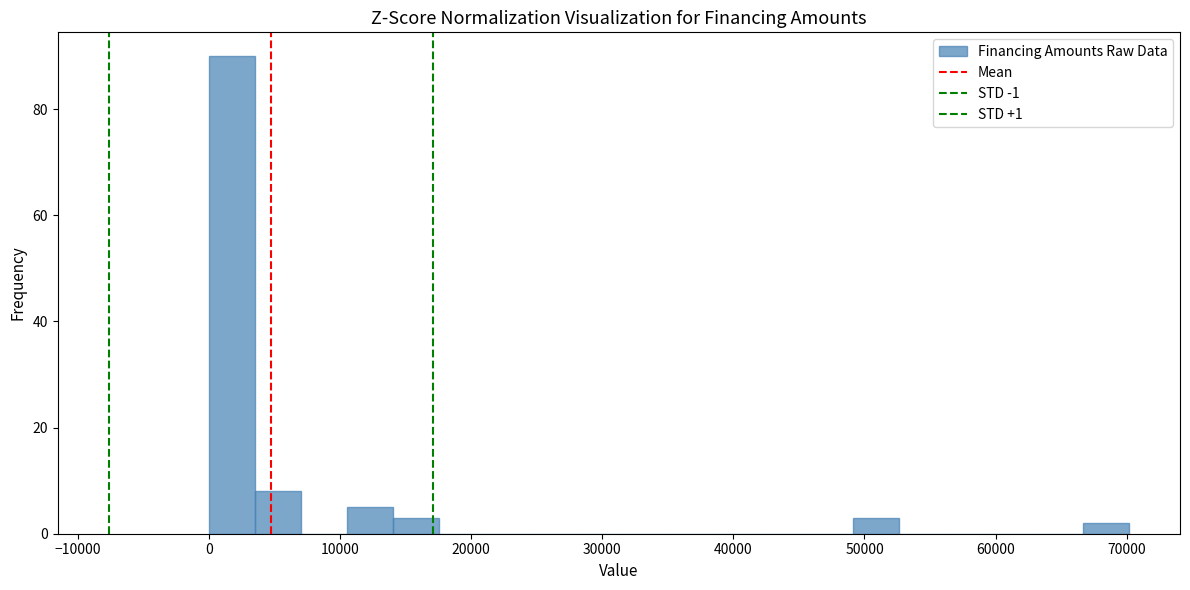

Read against the x-axis, roughly where is the centre of the tallest bar?

2000